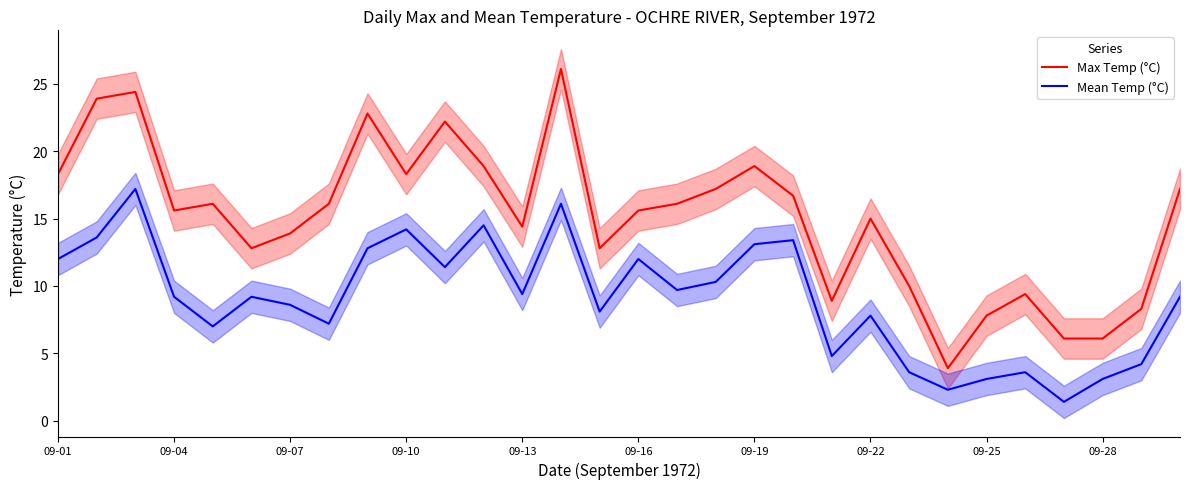

How many lines are shown in the chart?

2